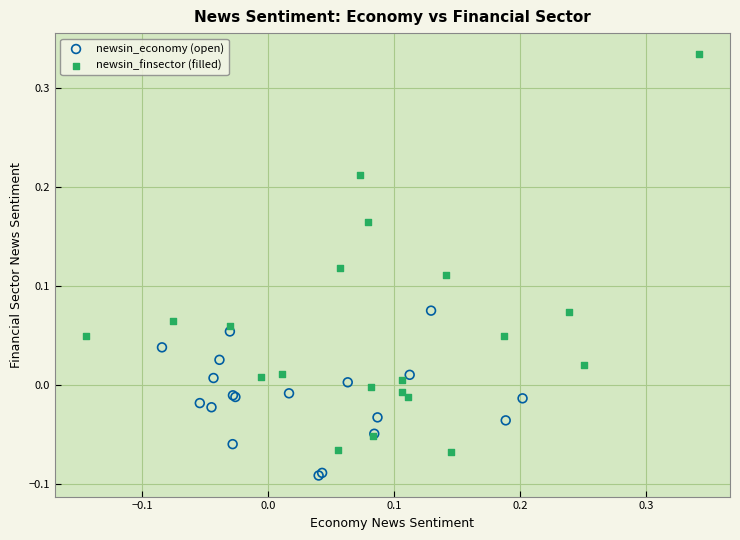

Which series has the largest Y range (max minus min)?

newsin_finsector (filled)